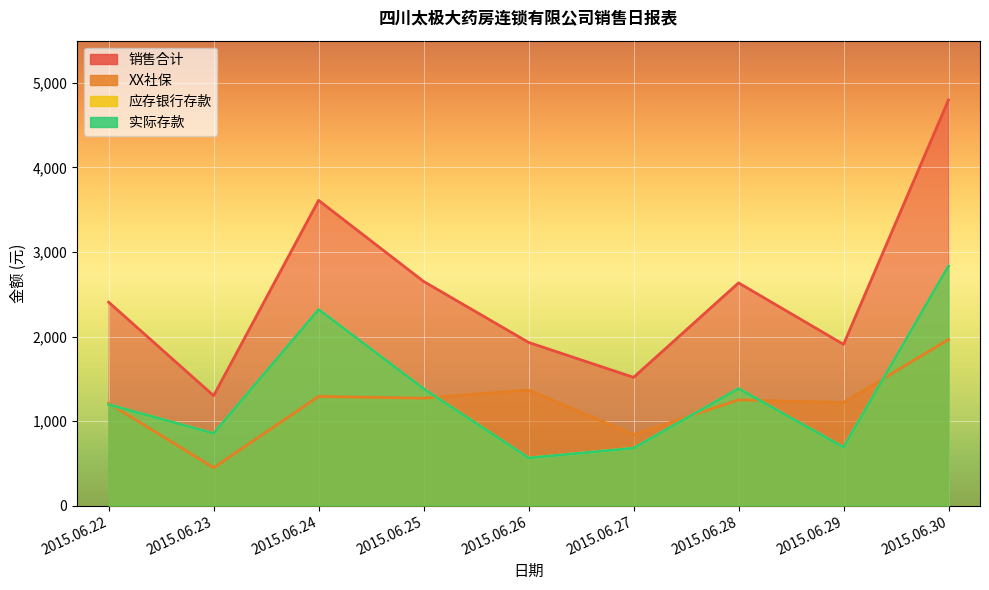

The XX社保 series shows 1367.2 at 2015.06.26. True or false?

True